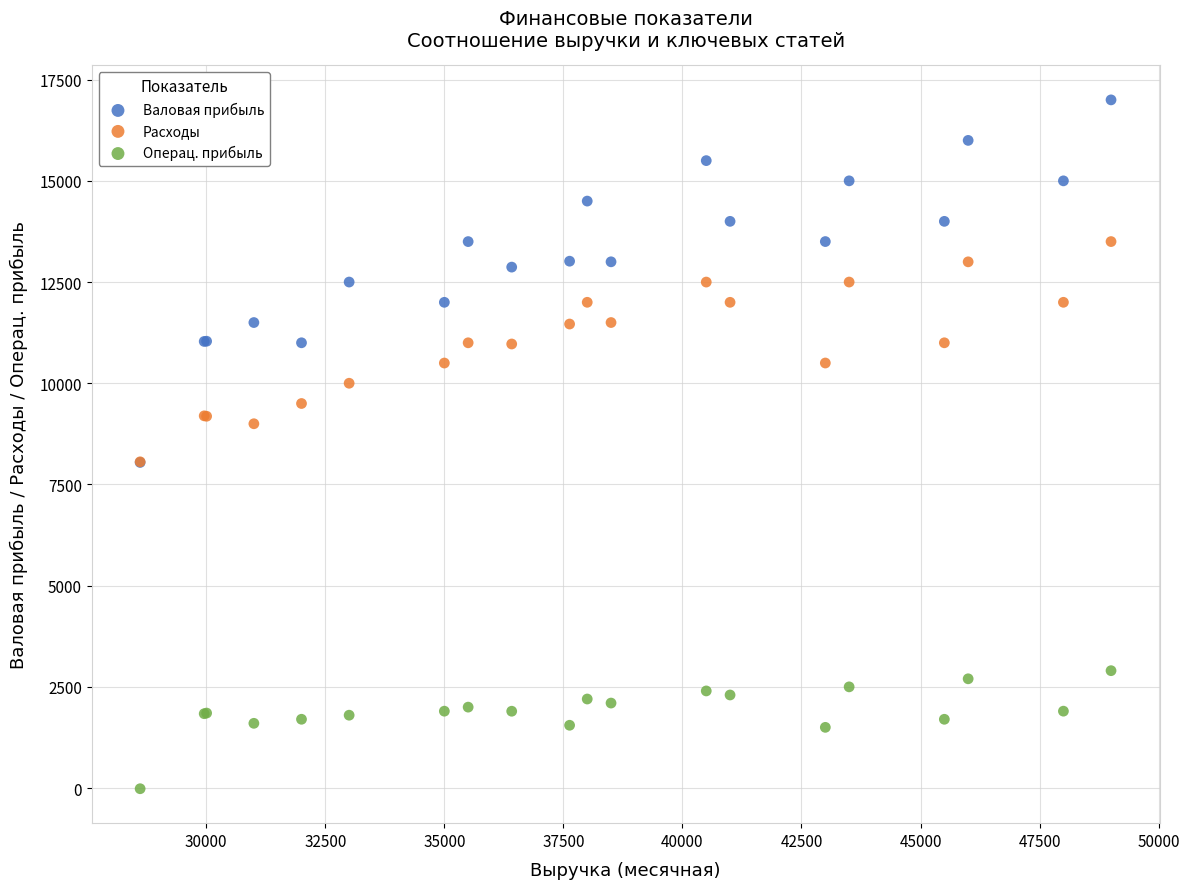

Which series contains the highest Y value?

Валовая прибыль